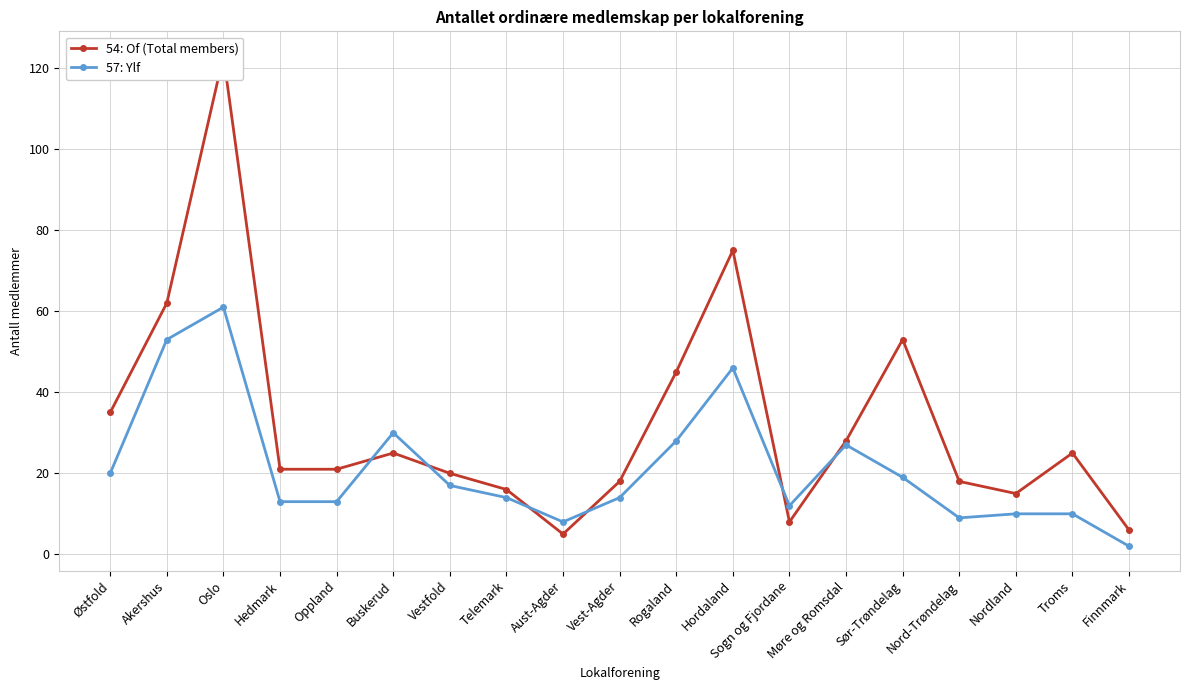

What is the difference between the 54: Of (Total members) values at Sogn og Fjordane and Aust-Agder?

3